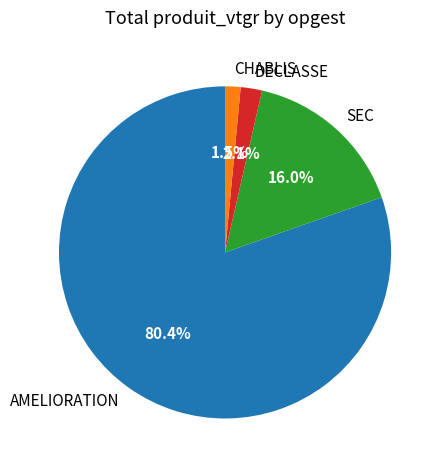

Which has a higher value, AMELIORATION or DECLASSE?

AMELIORATION